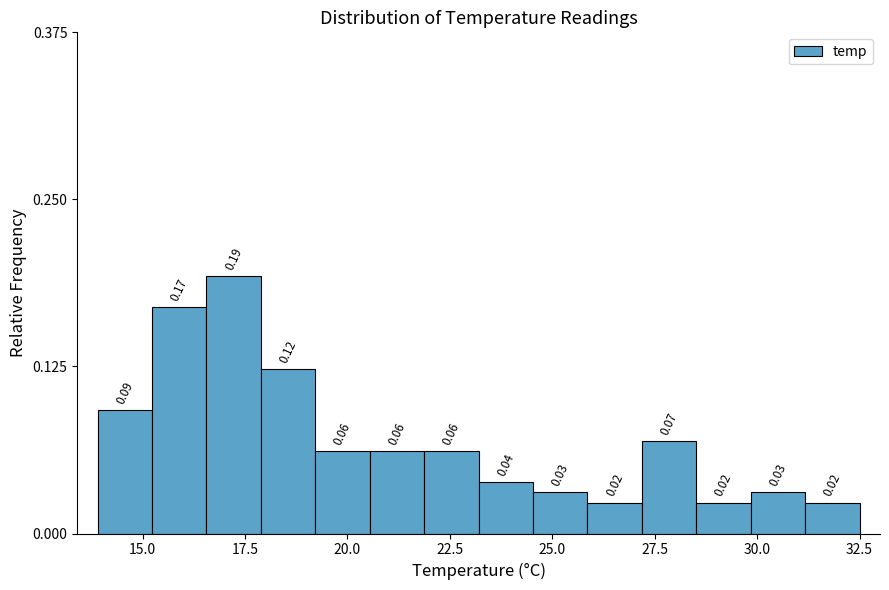

Around what value on the x-axis is the tallest bar? Give the approximate position of its centre, as read against the axis.

17.0